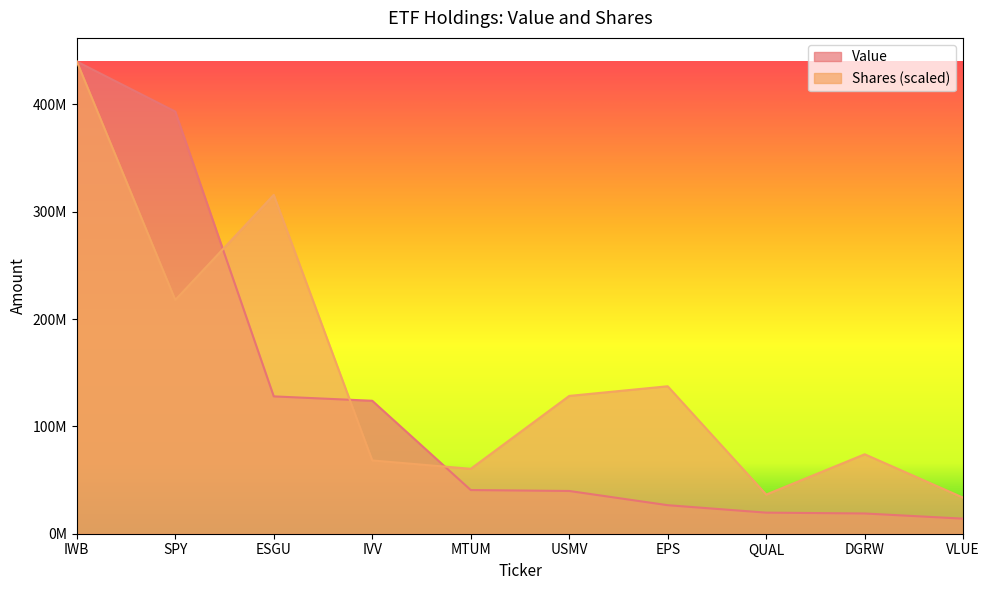

Between which two adjacent categories do Shares and Value first intersect?

SPY and ESGU